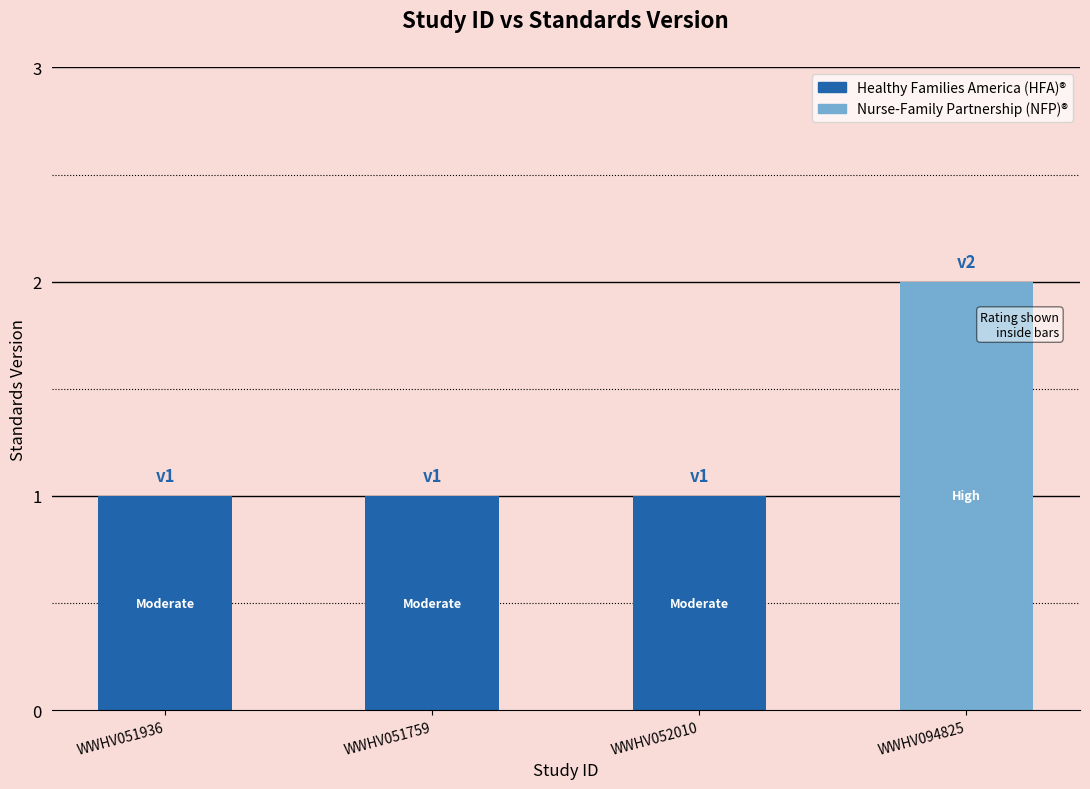

Is it true that the value at WWHV052010 is 1?

True